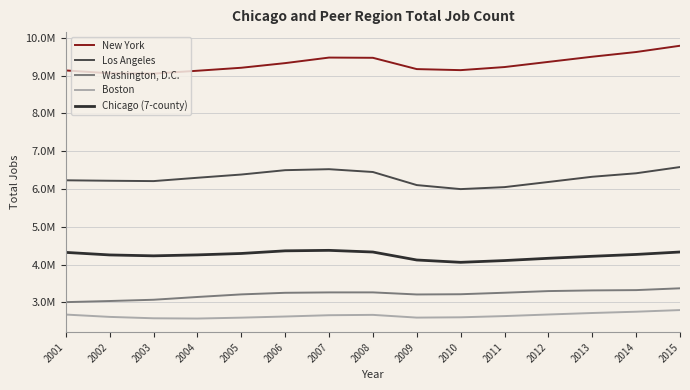

Rank the series by their maximum value, from lowest to highest.

Boston, Washington, D.C., Chicago (7-county), Los Angeles, New York